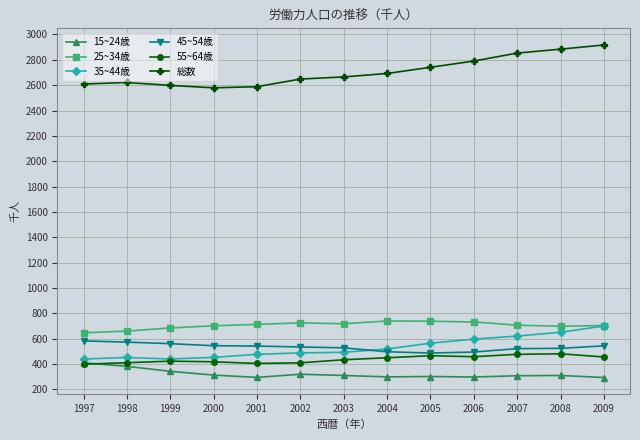

Does the chart have visible grid lines?

Yes